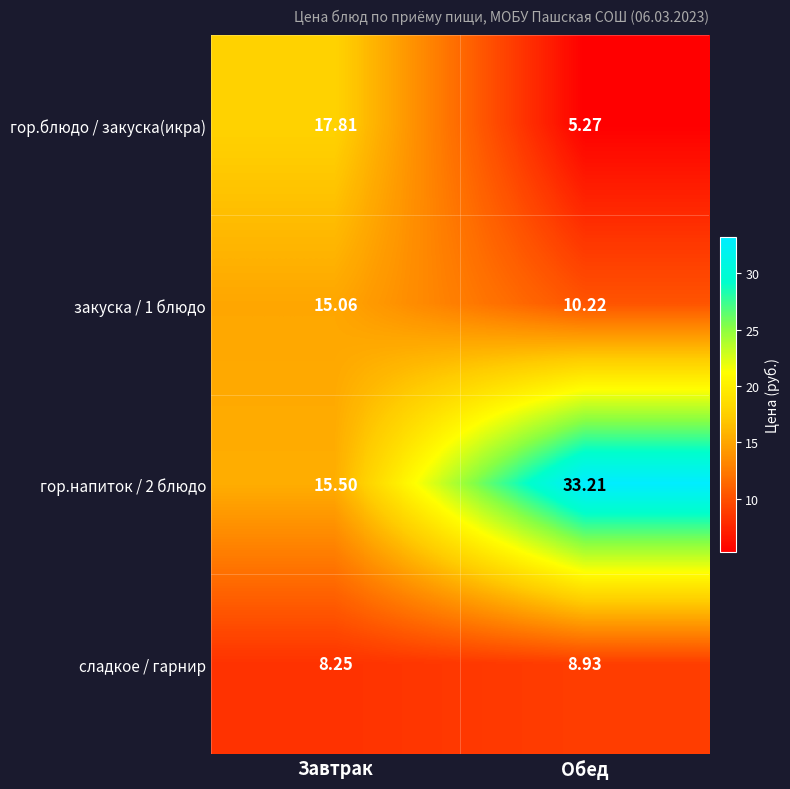

At how many categories does at least one series exceed 11?

2